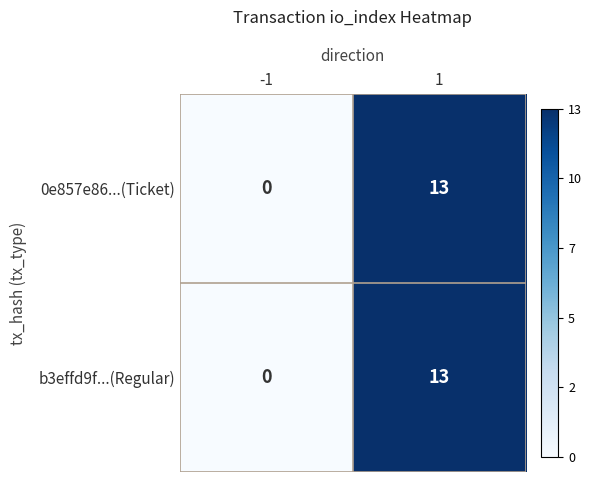

Is it true that 0e857e86...(Ticket) equals 5 at -1?

False